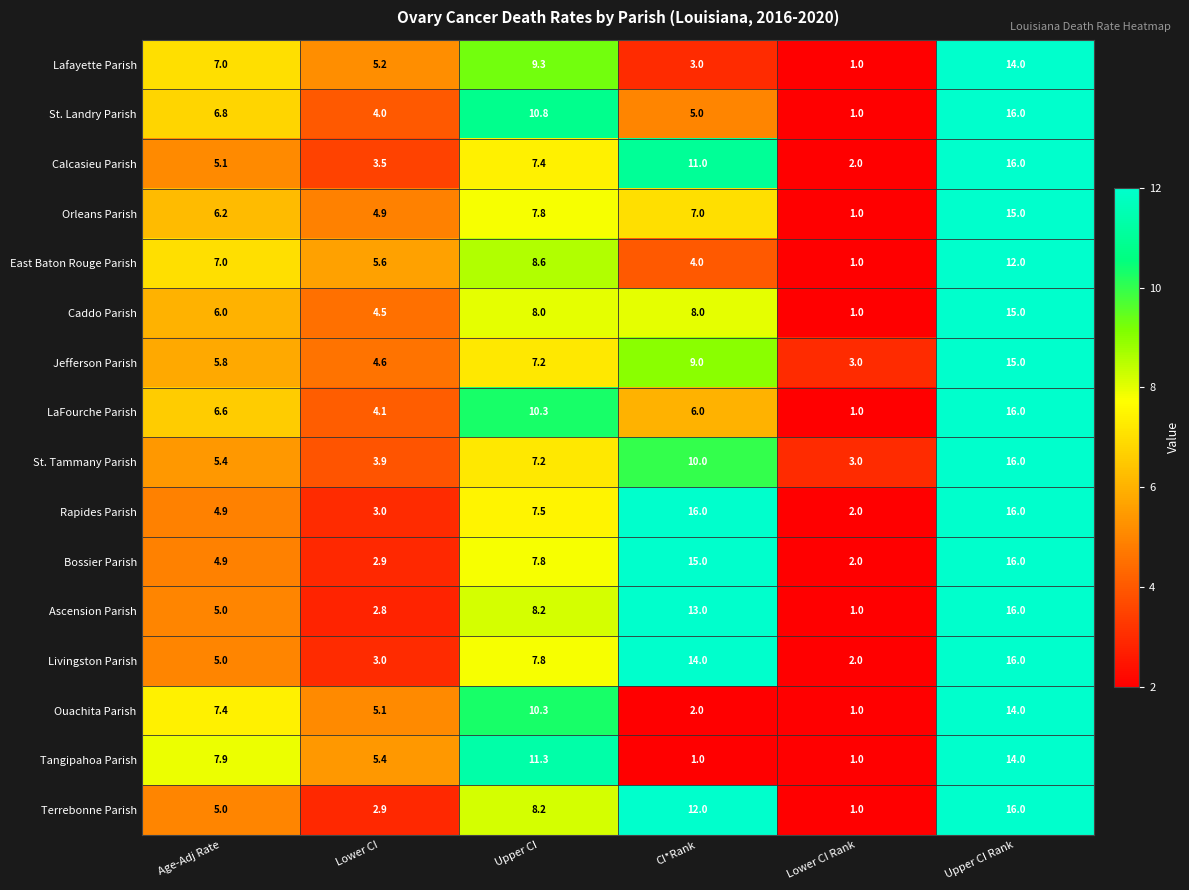

At which category is the sum across all series the highest?

Upper CI Rank